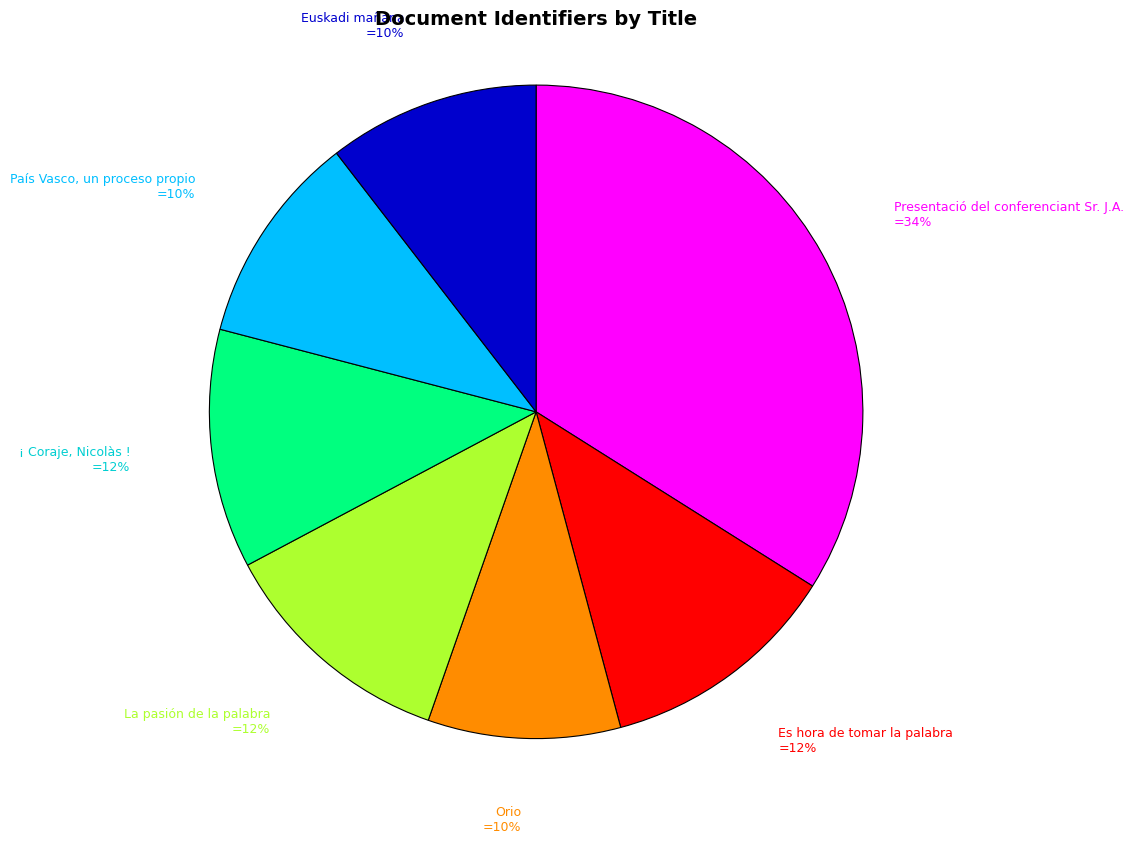

Does any single category account for the majority?

No